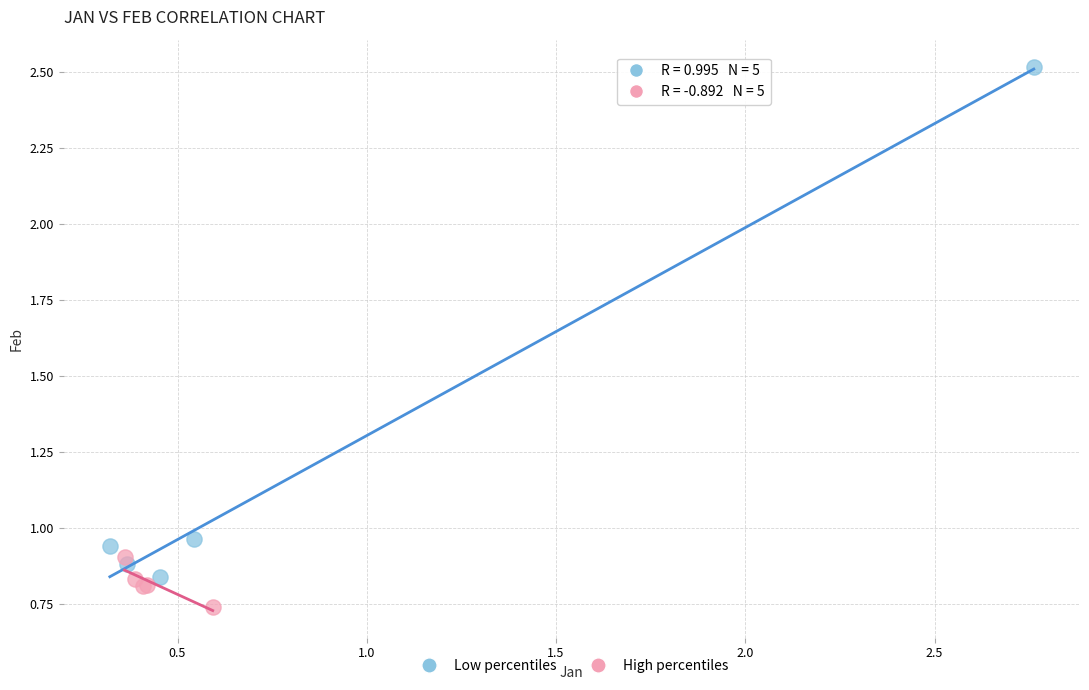

Which series has the largest Y range (max minus min)?

Low percentiles